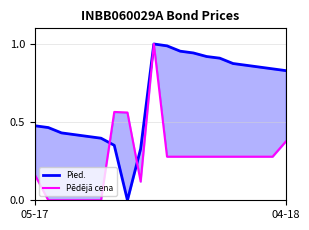

How many distinct data groups are displayed?

2